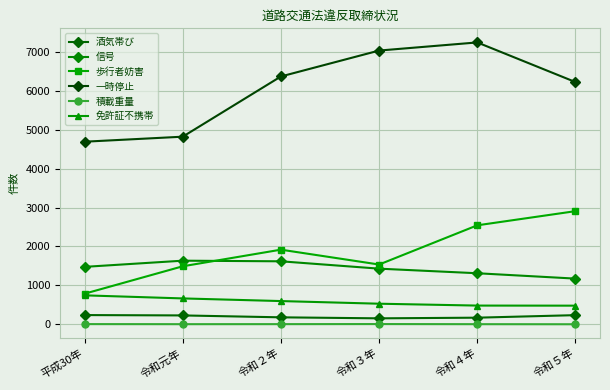

Reading right to left, extract all data points from this chart.

酒気帯び: 234	169	152	178	227	236
信号: 1173	1311	1429	1618	1634	1475
歩行者妨害: 2907	2543	1535	1917	1490	785
一時停止: 6225	7244	7035	6369	4821	4692
積載重量: 0	2	5	3	2	4
免許証不携帯: 478	480	528	596	664	743